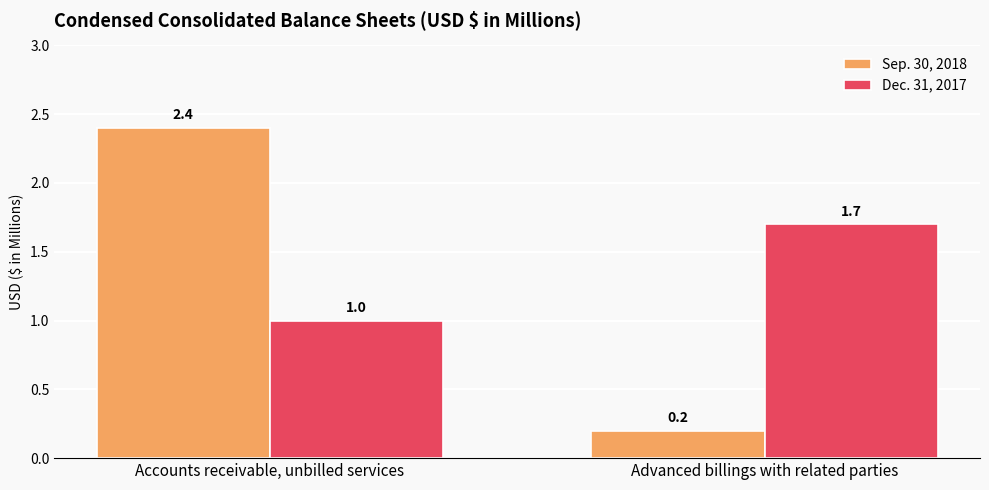

Is it true that Dec. 31, 2017 equals 1.7 at Accounts receivable, unbilled services?

False